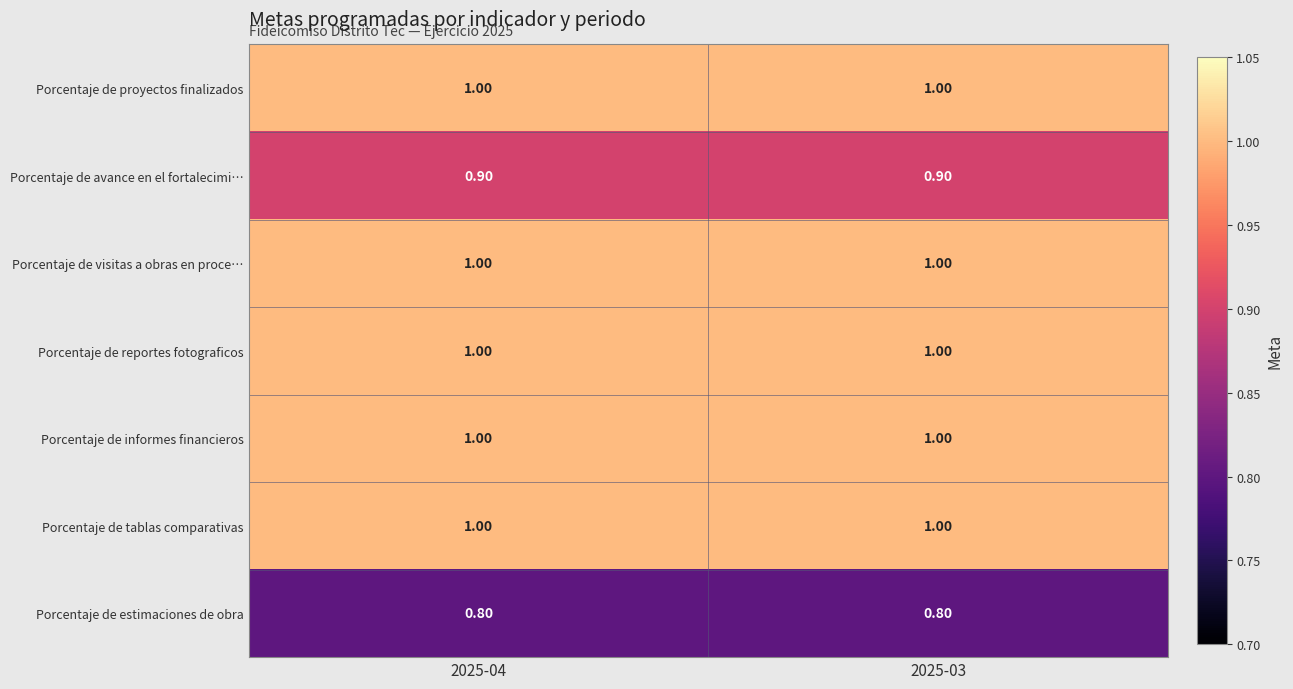

What is the average value of the Porcentaje de tablas comparativas series?

1.0